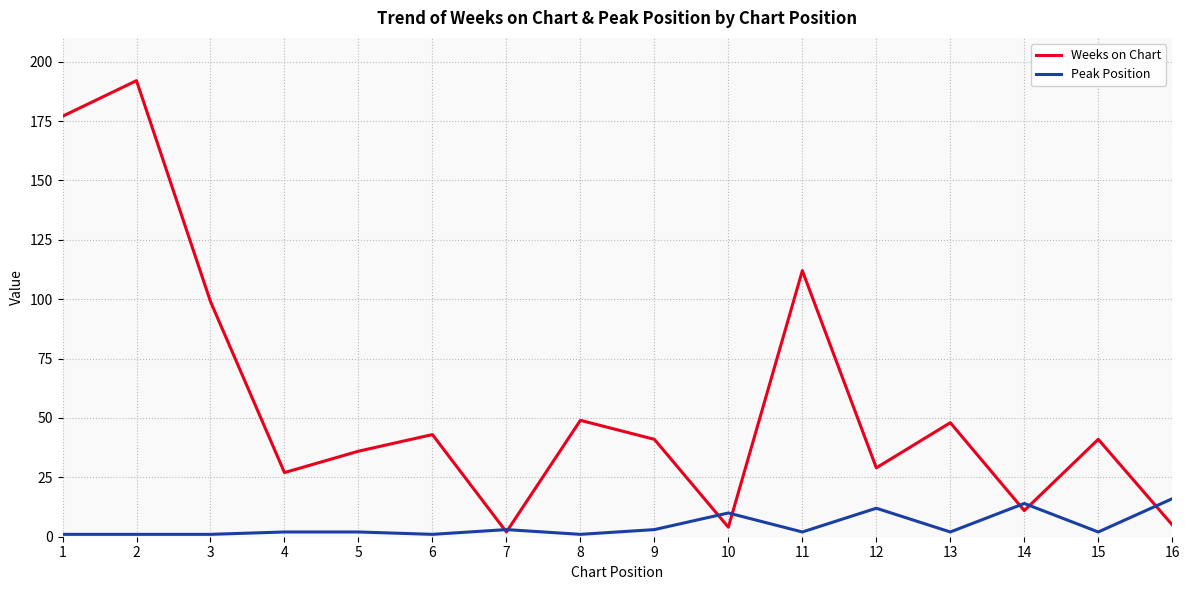

What is the highest value of the Weeks on Chart series?

192